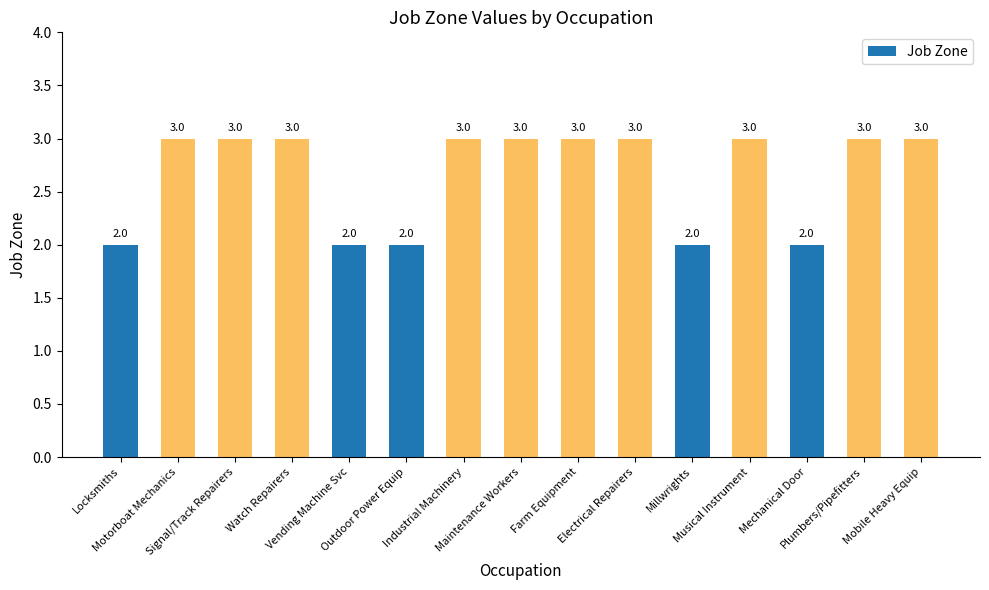

What is the difference between the maximum and minimum values?

1